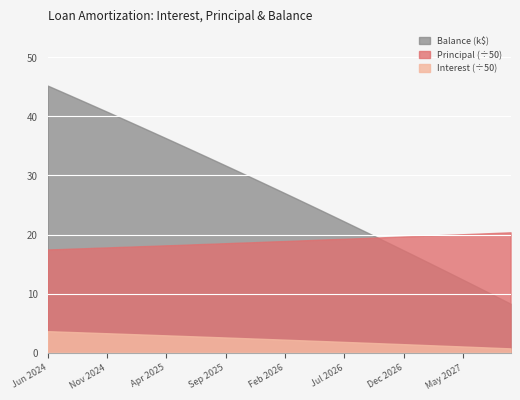

What is the difference between the Principal values at Jan 2026 and Nov 2026?

38.0